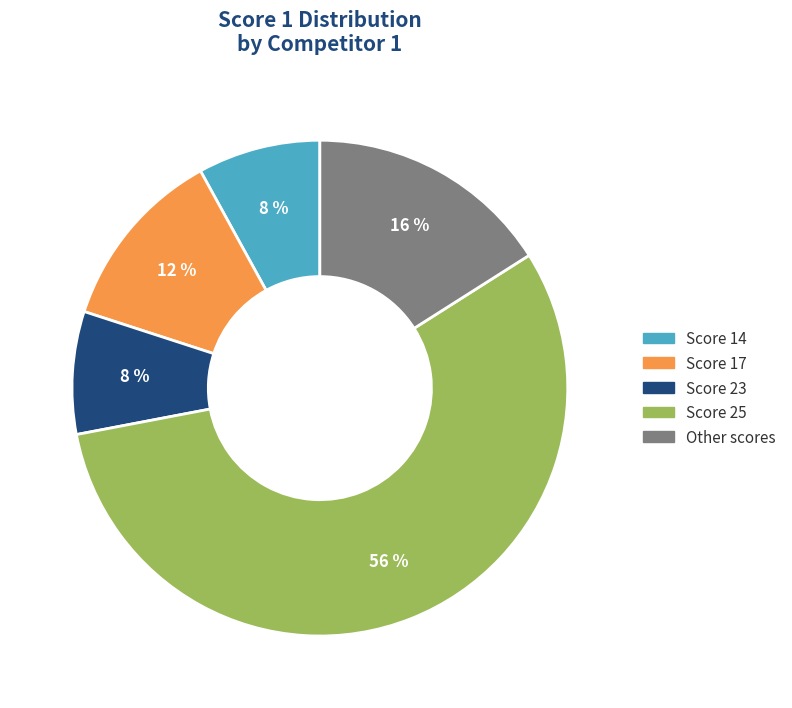

Combined, do Other scores and Score 17 account for over 50%?

No